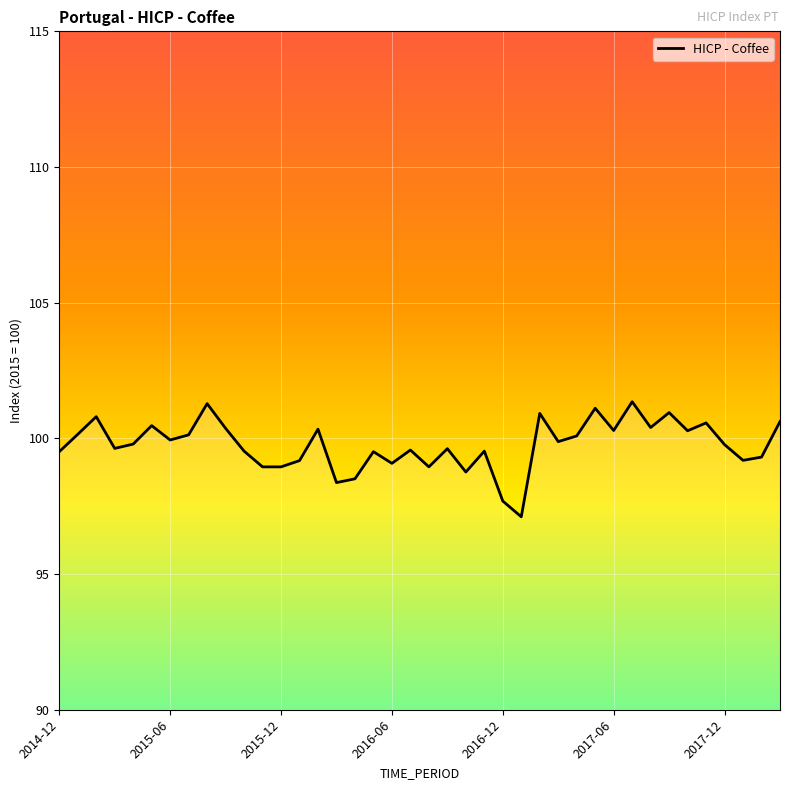

What is the smallest value displayed?

97.1